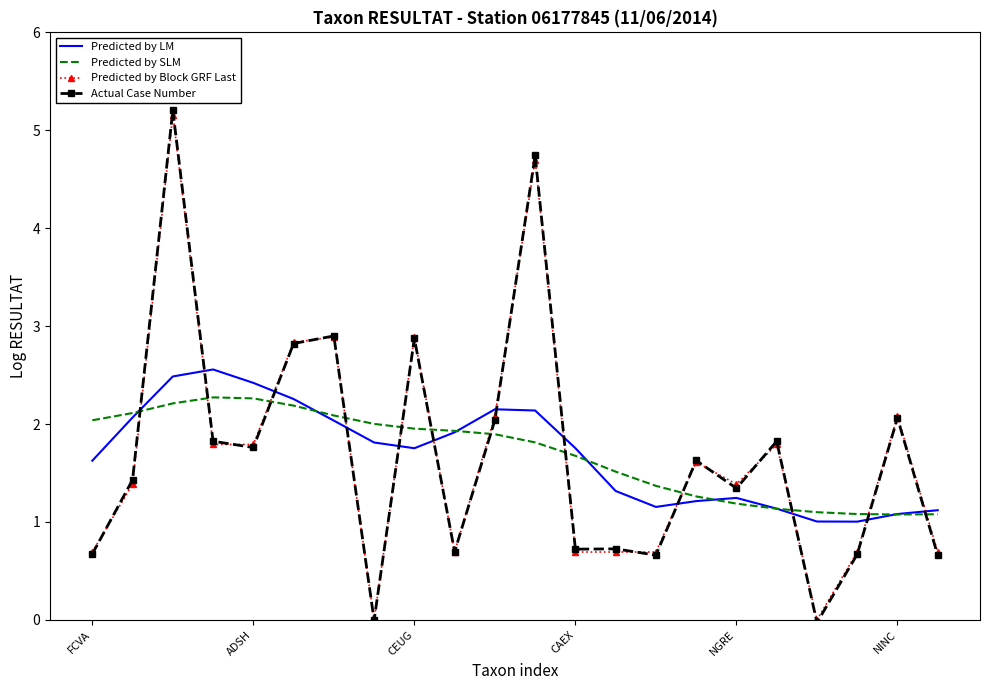

List the series in order of their peak value, highest first.

Actual Case Number, Predicted by Block GRF Last, Predicted by LM, Predicted by SLM